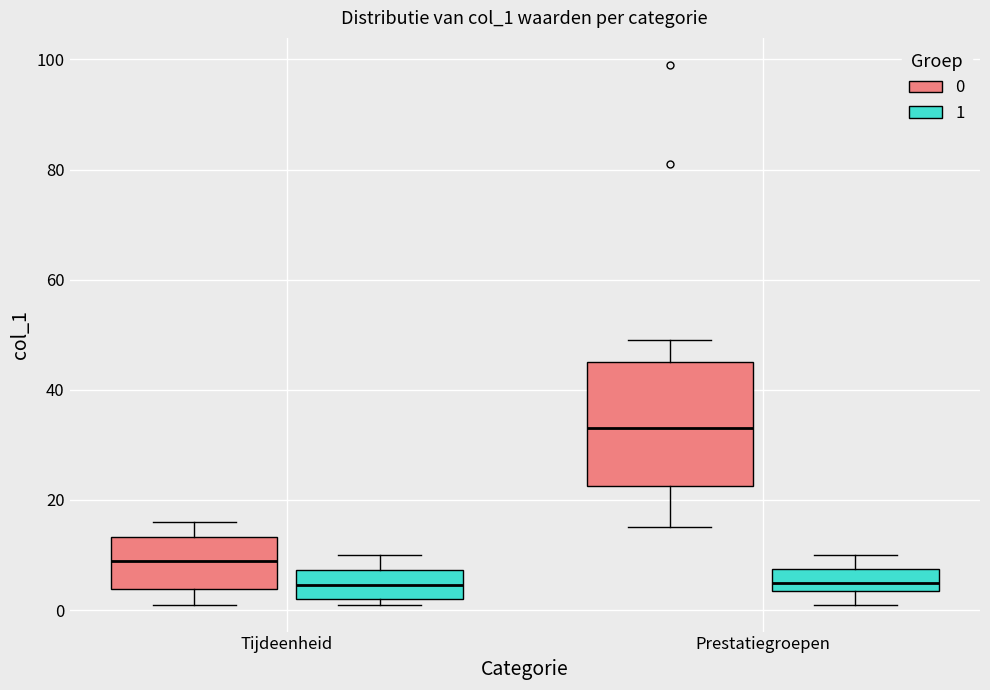

Which box has the highest median line?

Prestatiegroepen (0)